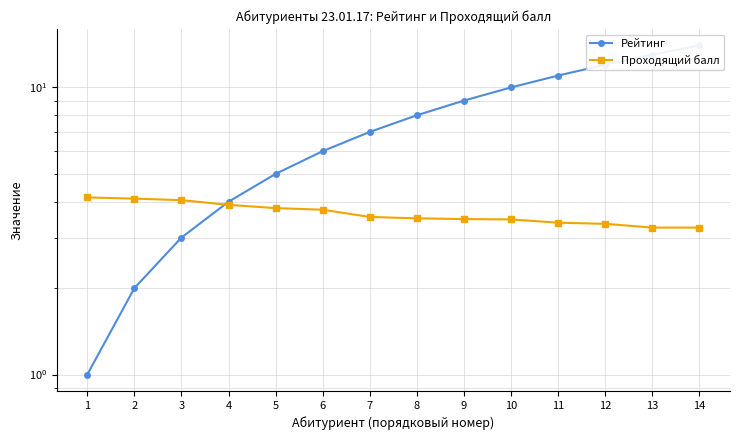

What is the lowest value of the Проходящий балл series?

3.2